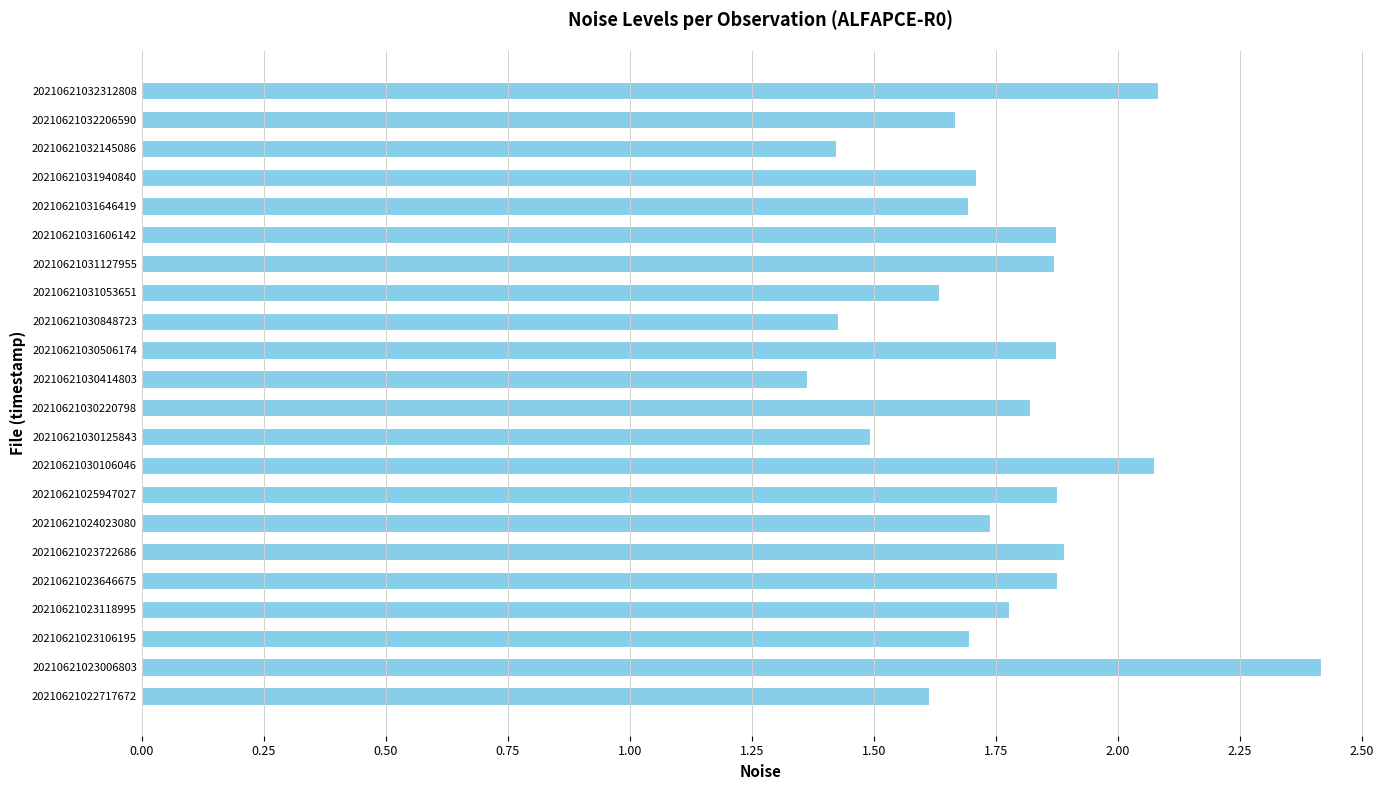

Is it true that the value at 20210621023646675 is 1.0?

False